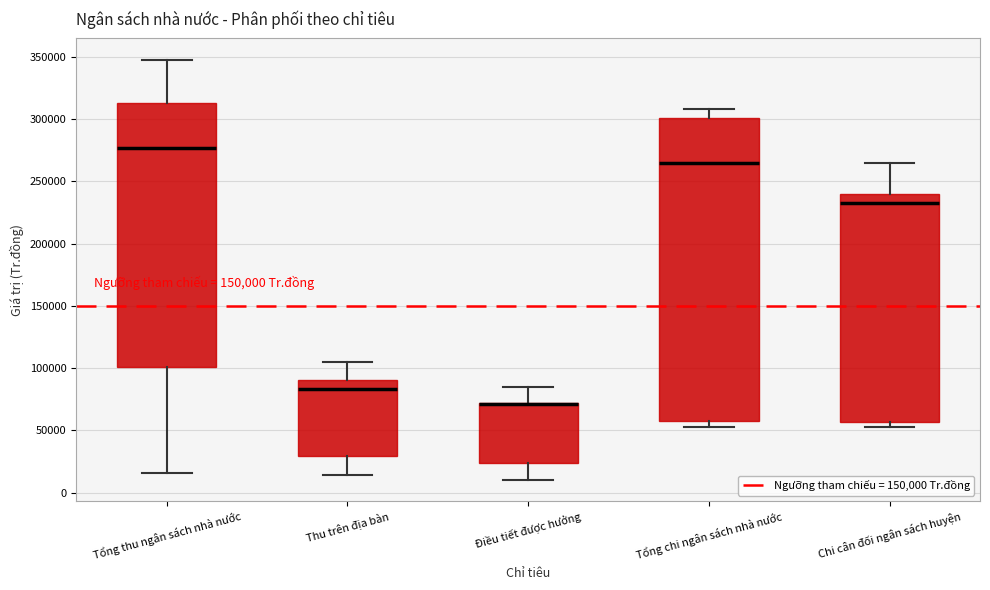

Reading left to right, read every box against the y-axis: the position of its median line, the range the box covers, and the ends of its whiskers. The values are not printed on the chart, so give them approximately, as read against the axis.

Tổng thu ngân sách nhà nước: median 275000, box 100000 to 315000, whiskers 15000 to 350000
Thu trên địa bàn: median 85000, box 30000 to 90000, whiskers 15000 to 105000
Điều tiết được hưởng: median 70000 (drawn on the box's upper edge), box 25000 to 70000, whiskers 10000 to 85000
Tổng chi ngân sách nhà nước: median 265000, box 55000 to 300000, whiskers 55000 (just below the box's lower edge) to 310000
Chi cân đối ngân sách huyện: median 235000, box 55000 to 240000, whiskers 55000 (just below the box's lower edge) to 265000